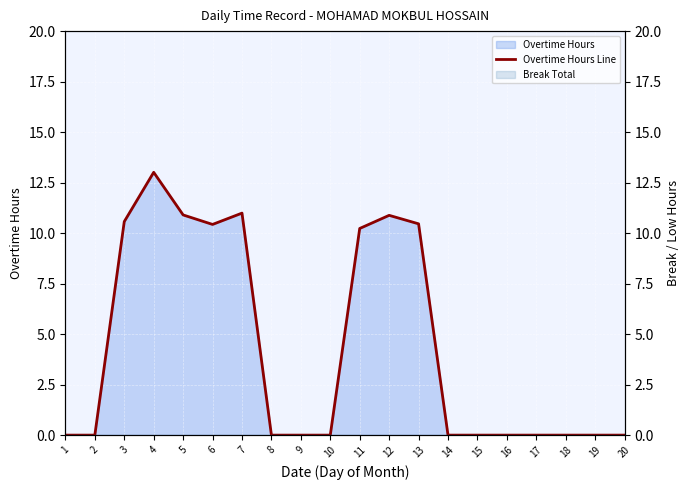

Which label corresponds to the smallest value in the chart?

1